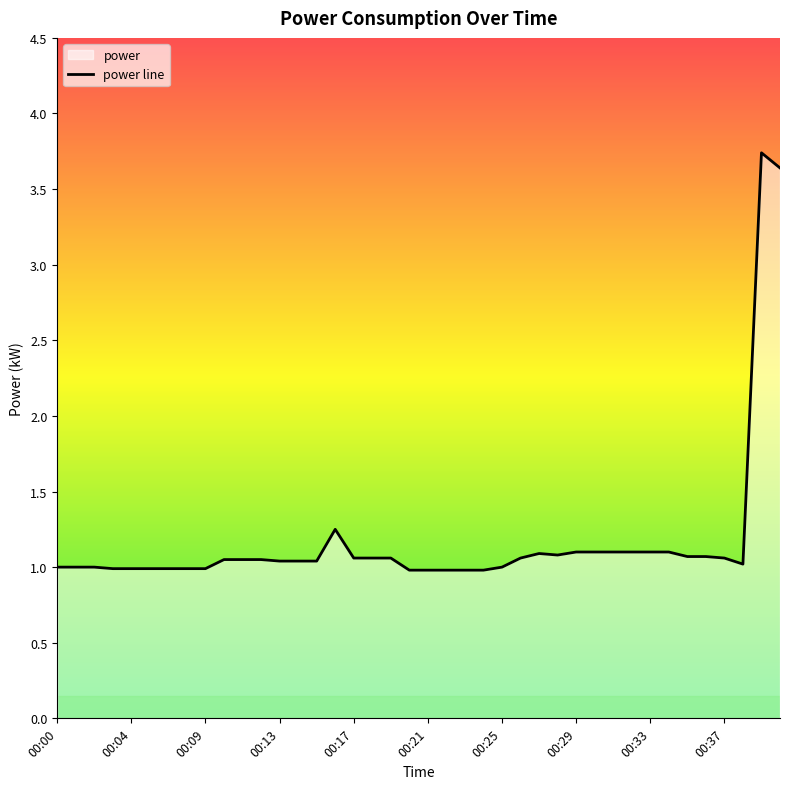

What is the difference between the values at 00:00 and 00:37?

0.1